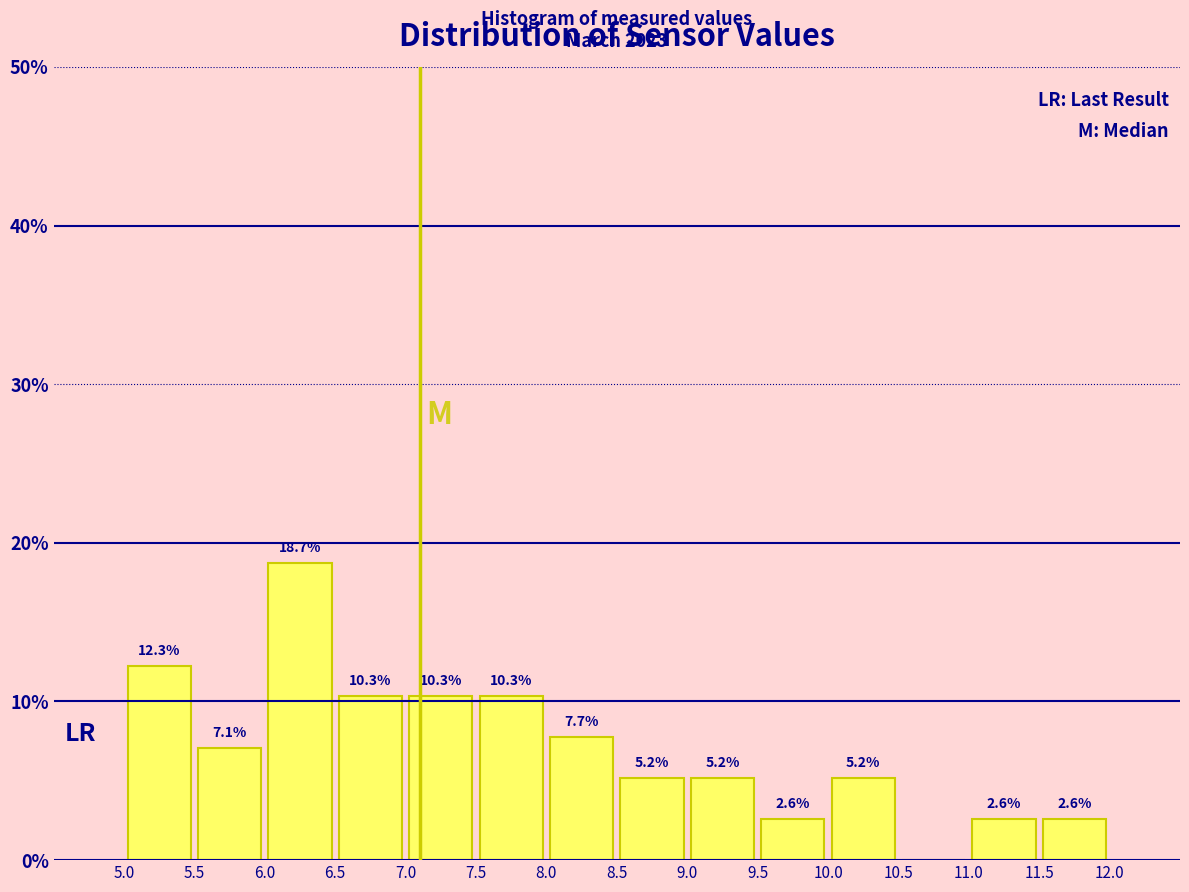

Which range on the x-axis has the tallest bar?

6.0 to 6.5